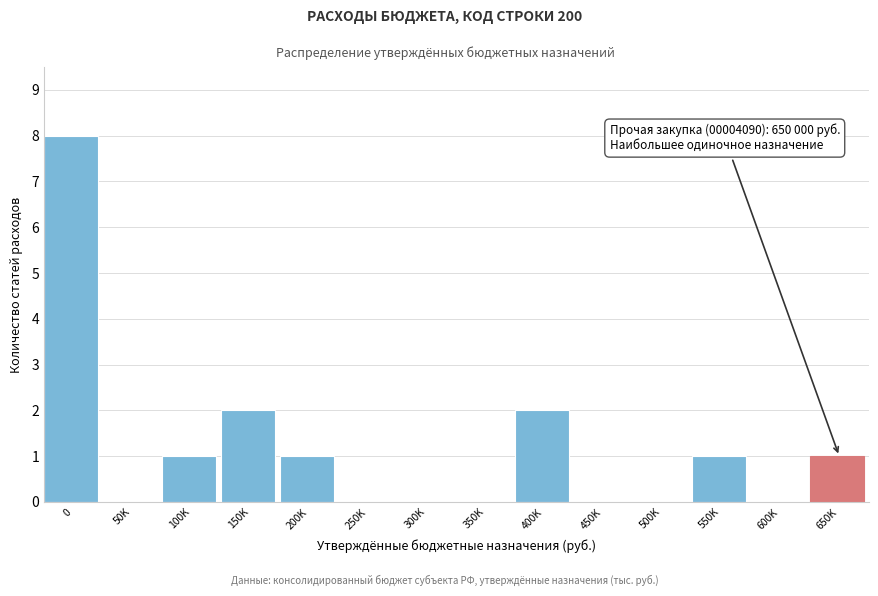

Reading left to right, transcribe all the data shown in this chart.

0=8	50K=0	100K=1	150K=2	200K=1	250K=0	300K=0	350K=0	400K=2	450K=0	500K=0	550K=1	600K=0	650K=1